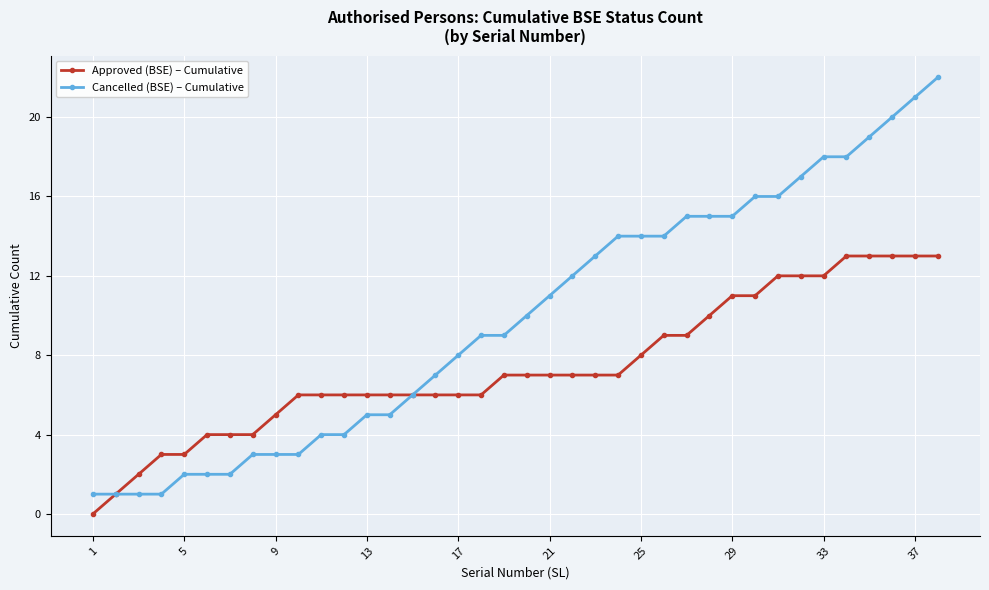

What is the greatest value displayed?

22